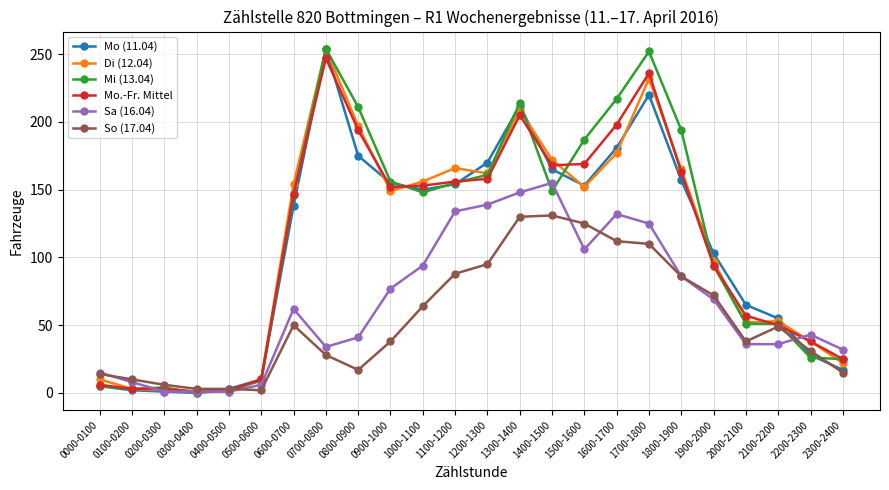

Between 1600-1700 and 1800-1900, which series saw the biggest shift?

Sa (16.04)